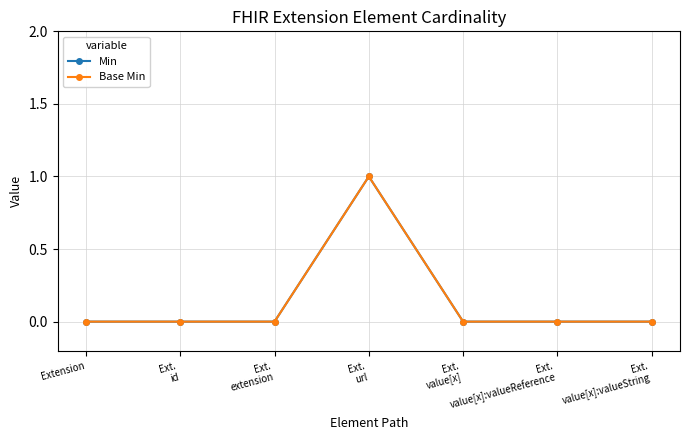

Does the chart have visible grid lines?

Yes